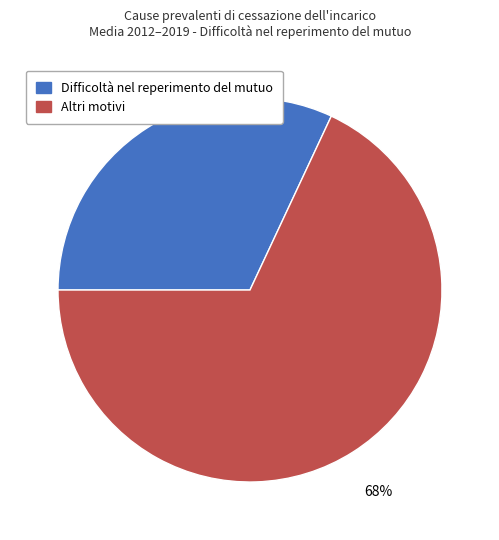

True or false: Altri motivi accounts for 68% of the total.

True